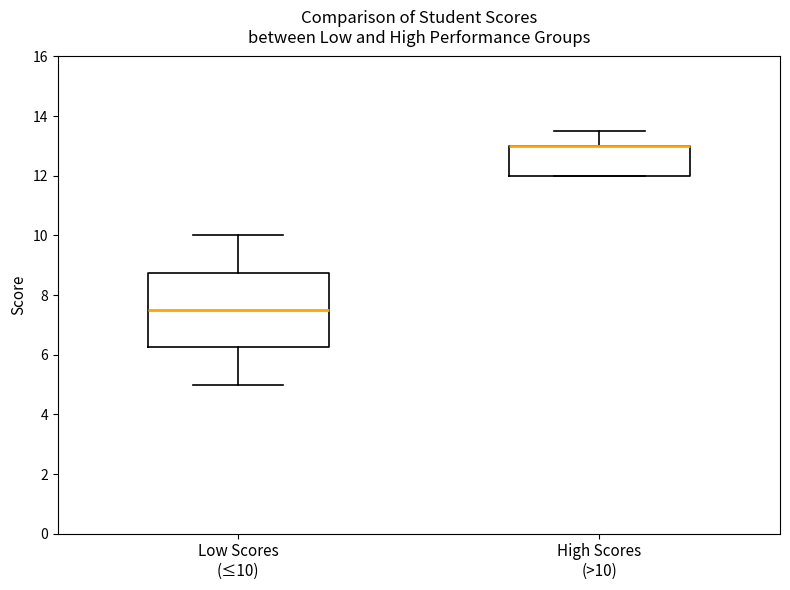

Where does the lower whisker of the box for Low Scores (≤10) end on the y-axis? The values are not printed on the chart, so give them approximately, as read against the axis.

5.0